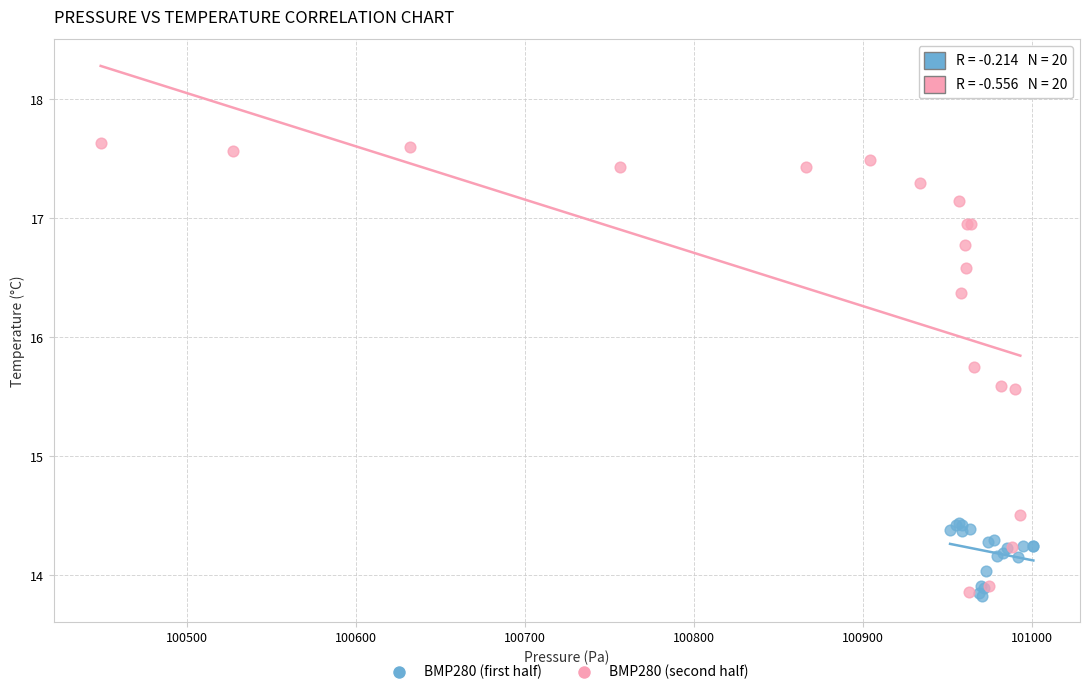

Which series has the largest Y range (max minus min)?

BMP280 (second half)